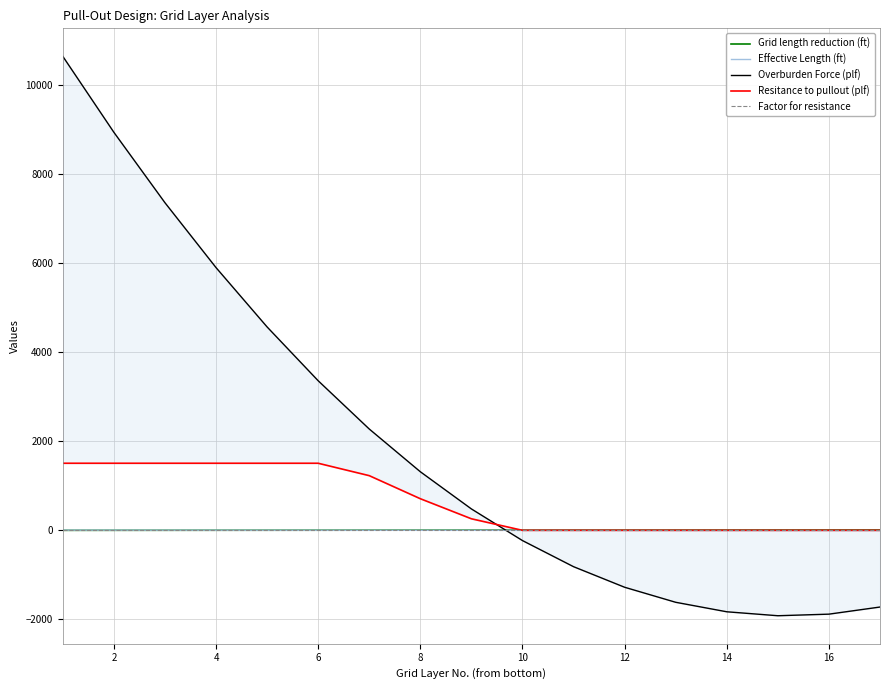

What is the value of the Grid length reduction (ft) point at the 3rd from the left?

1.6